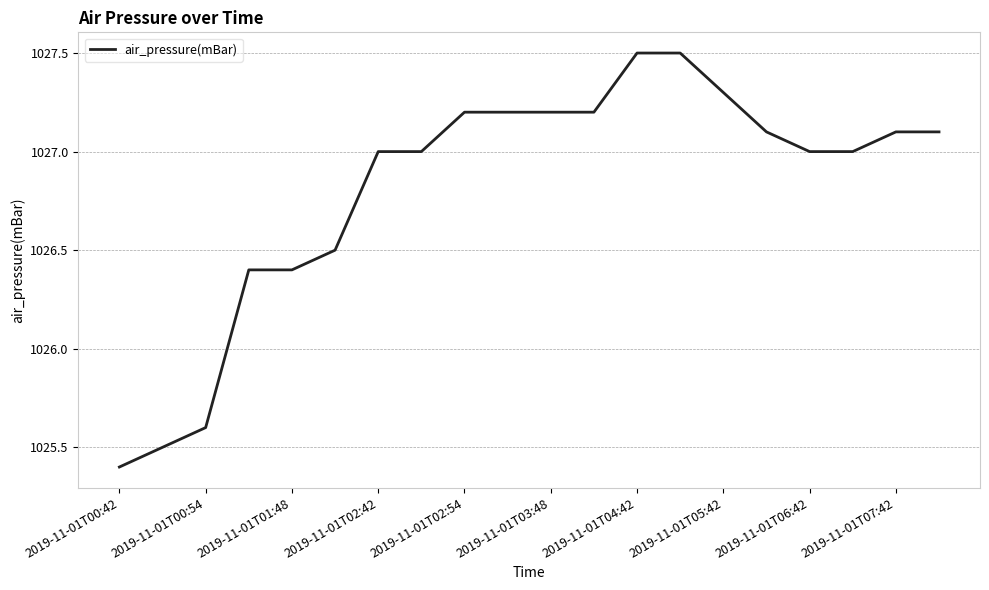

What is the difference between the maximum and minimum values?

2.1